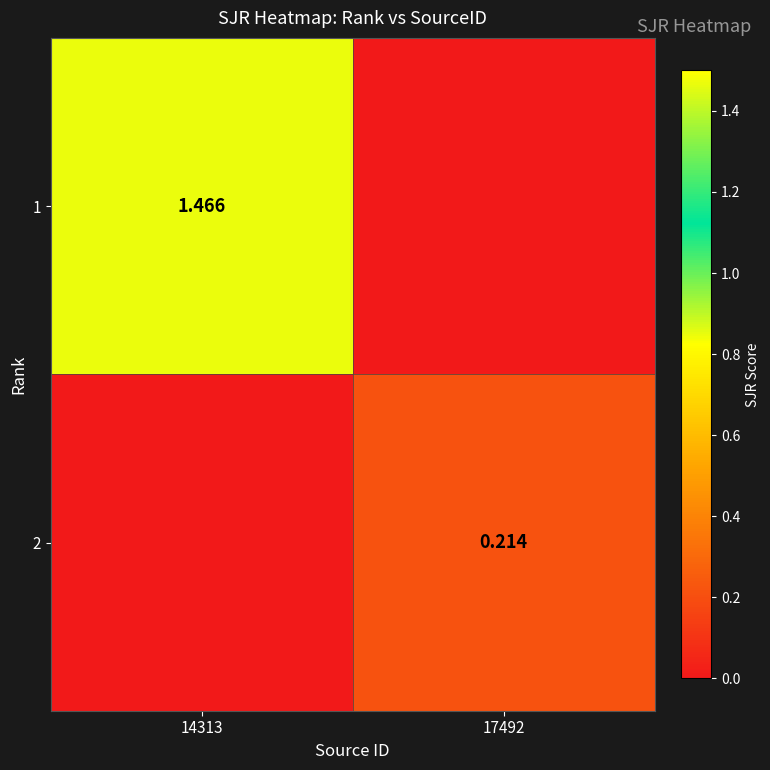

Is the value of 2 at 17492 greater than the value of 1 at 14313?

No